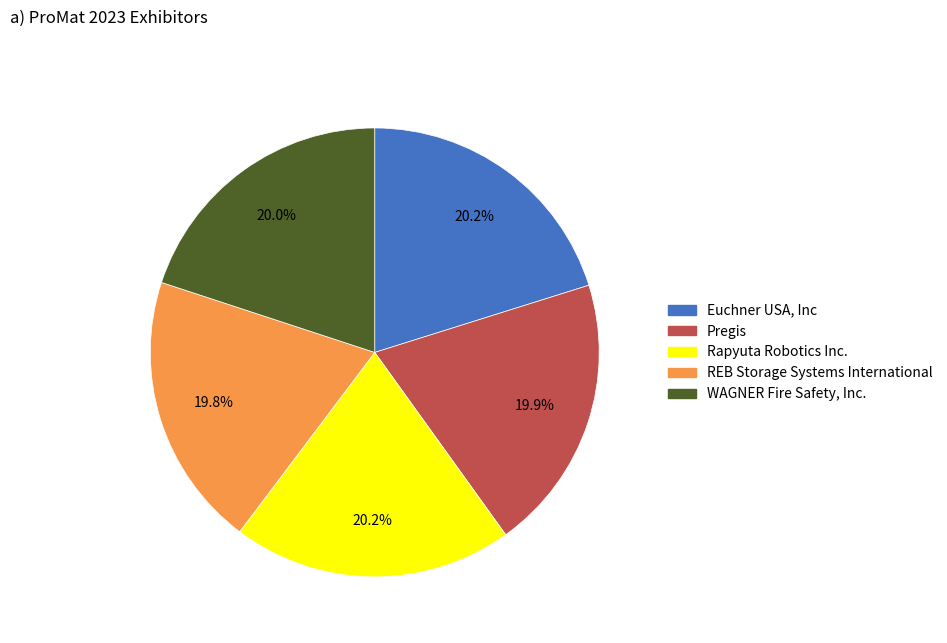

True or false: REB Storage Systems International accounts for 33% of the total.

False